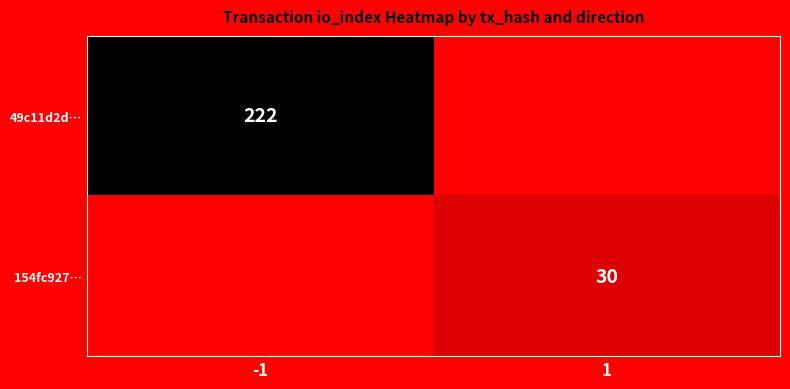

Which label corresponds to the smallest value in the chart?

1